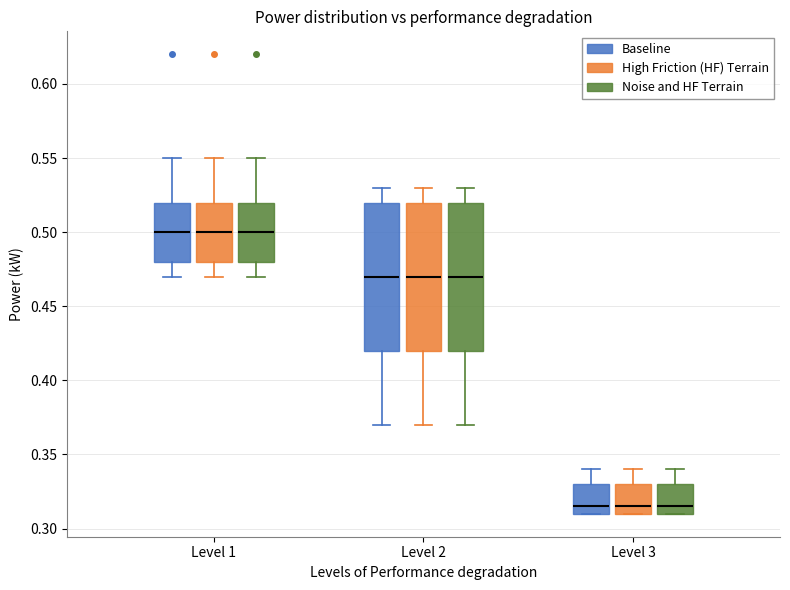

Reading left to right, transcribe this box plot: for each box, give where its median line is, the range the box spans, and where its two whiskers end, as read against the y-axis. The values are not printed on the chart, so give them approximately, as read against the axis.

Level 1 (Baseline): median 0.500, box 0.480 to 0.520, whiskers 0.470 to 0.550
Level 1 (High Friction (HF) Terrain): median 0.500, box 0.480 to 0.520, whiskers 0.470 to 0.550
Level 1 (Noise and HF Terrain): median 0.500, box 0.480 to 0.520, whiskers 0.470 to 0.550
Level 2 (Baseline): median 0.470, box 0.420 to 0.520, whiskers 0.370 to 0.530
Level 2 (High Friction (HF) Terrain): median 0.470, box 0.420 to 0.520, whiskers 0.370 to 0.530
Level 2 (Noise and HF Terrain): median 0.470, box 0.420 to 0.520, whiskers 0.370 to 0.530
Level 3 (Baseline): median 0.315, box 0.310 to 0.330, whiskers 0.310 to 0.340
Level 3 (High Friction (HF) Terrain): median 0.315, box 0.310 to 0.330, whiskers 0.310 to 0.340
Level 3 (Noise and HF Terrain): median 0.315, box 0.310 to 0.330, whiskers 0.310 to 0.340